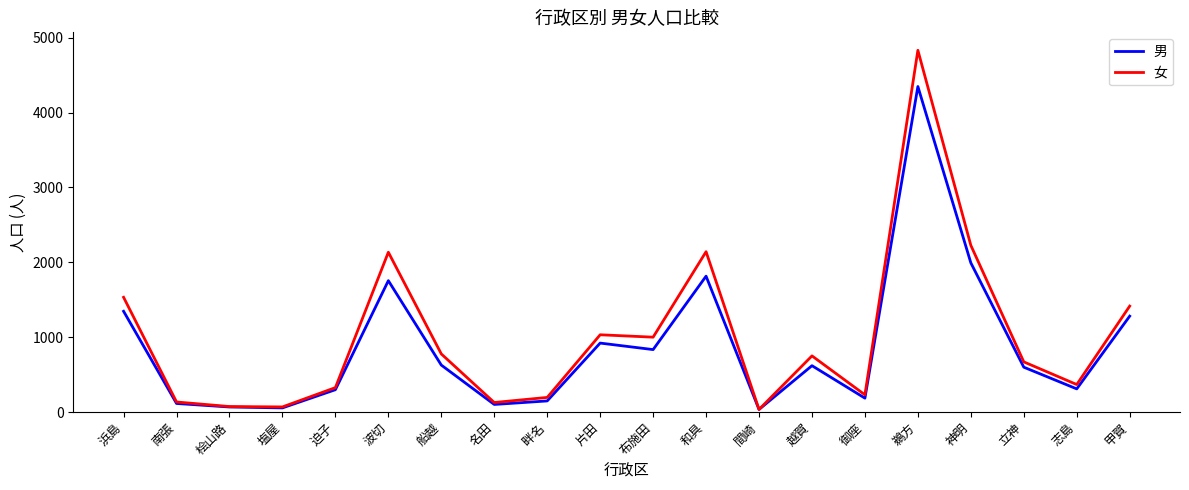

Which series has the widest spread of values?

女